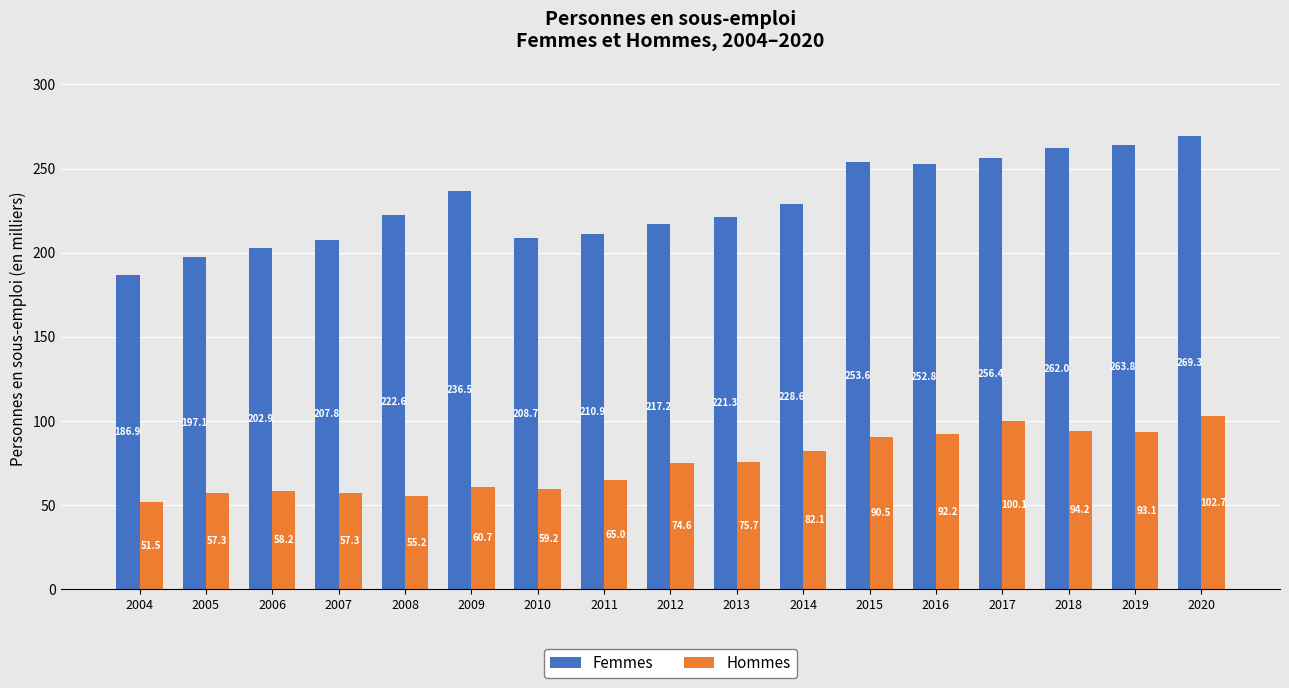

What is the maximum value shown in the chart?

269.3